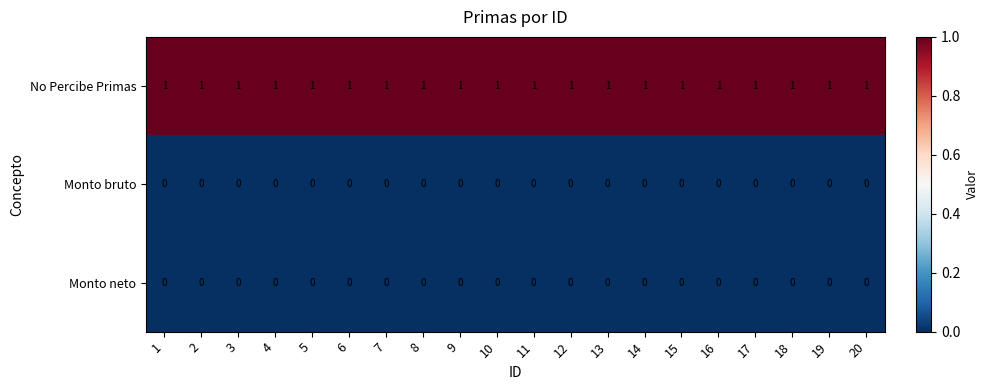

What is the sum of all No Percibe Primas values?

20